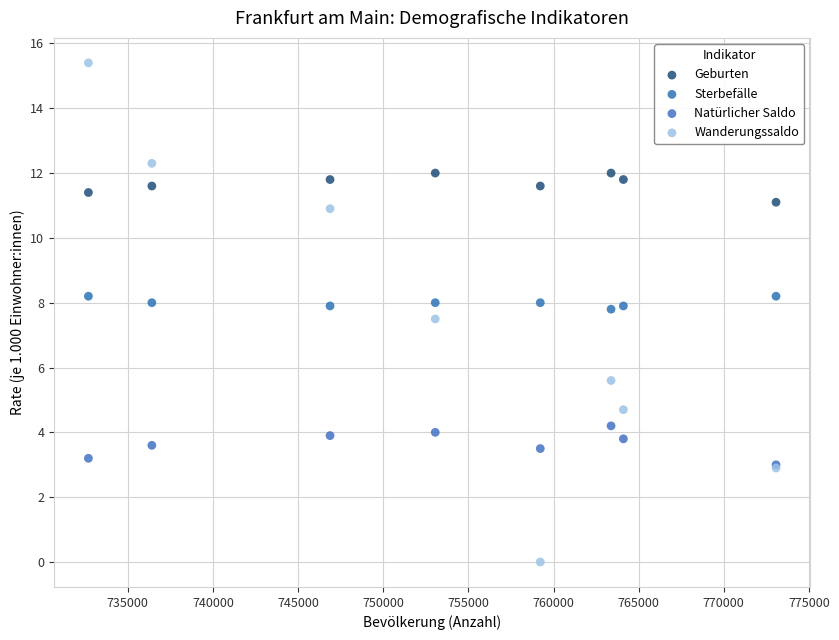

Across all series, what Y value is closest to 7?

7.5